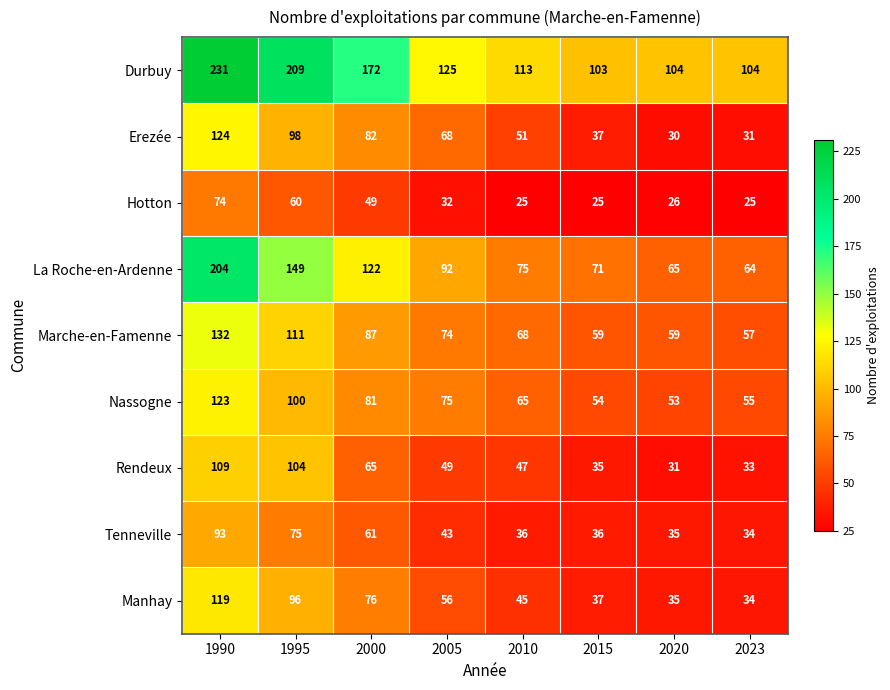

The value of Manhay at 2010 is 73. True or false?

False